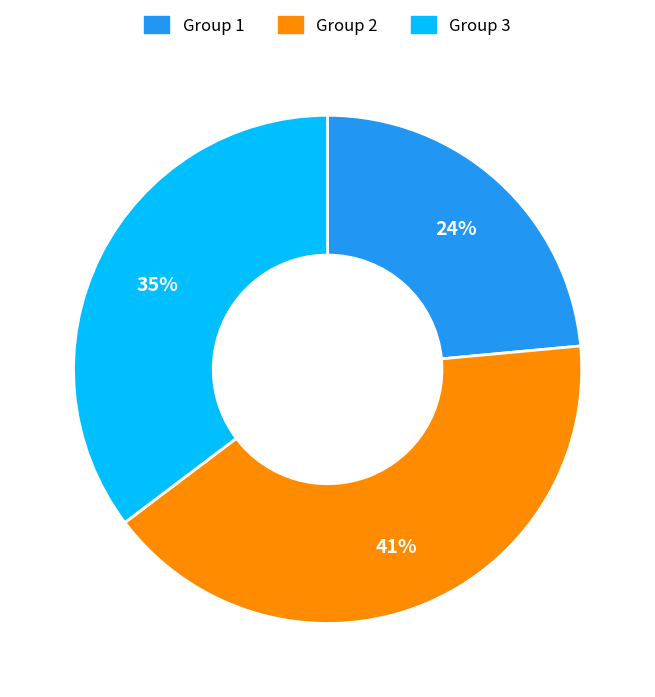

How many segments does this pie chart have?

3